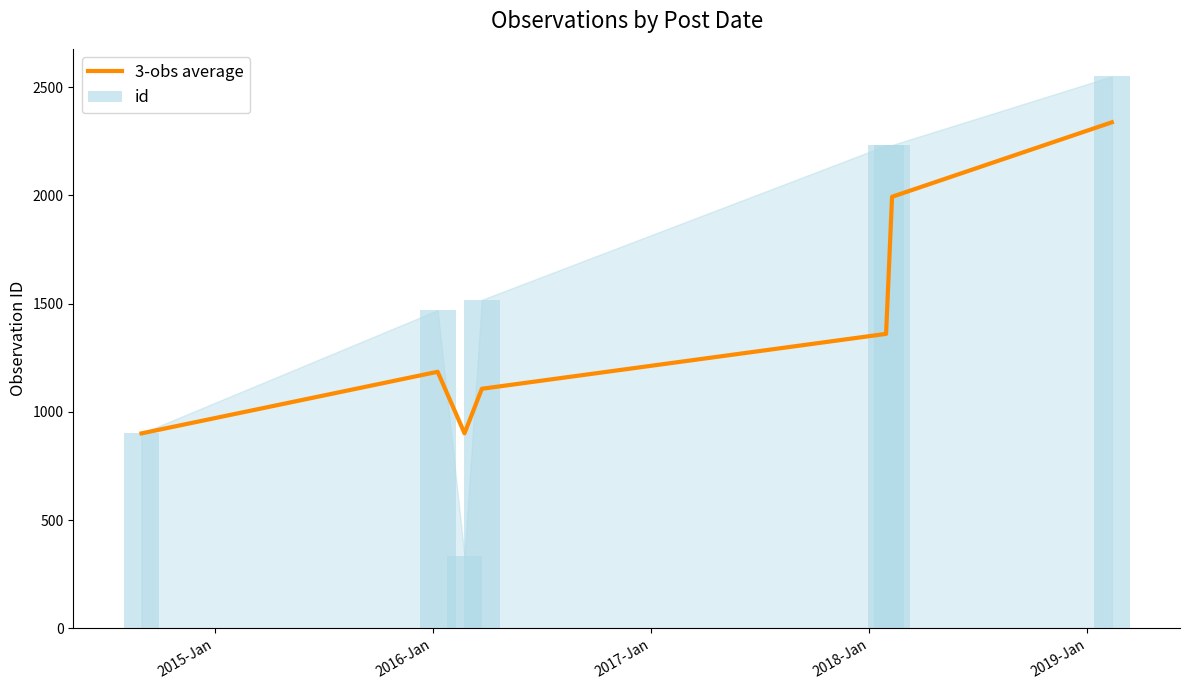

Are the bars horizontal?

No